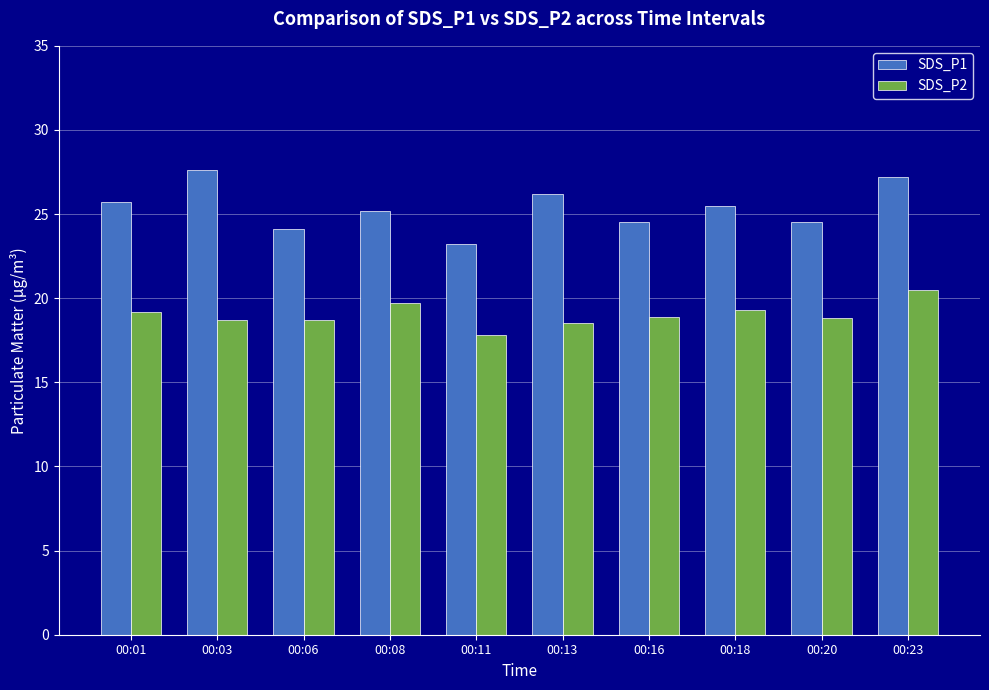

List the series in order of their overall mean, lowest first.

SDS_P2, SDS_P1